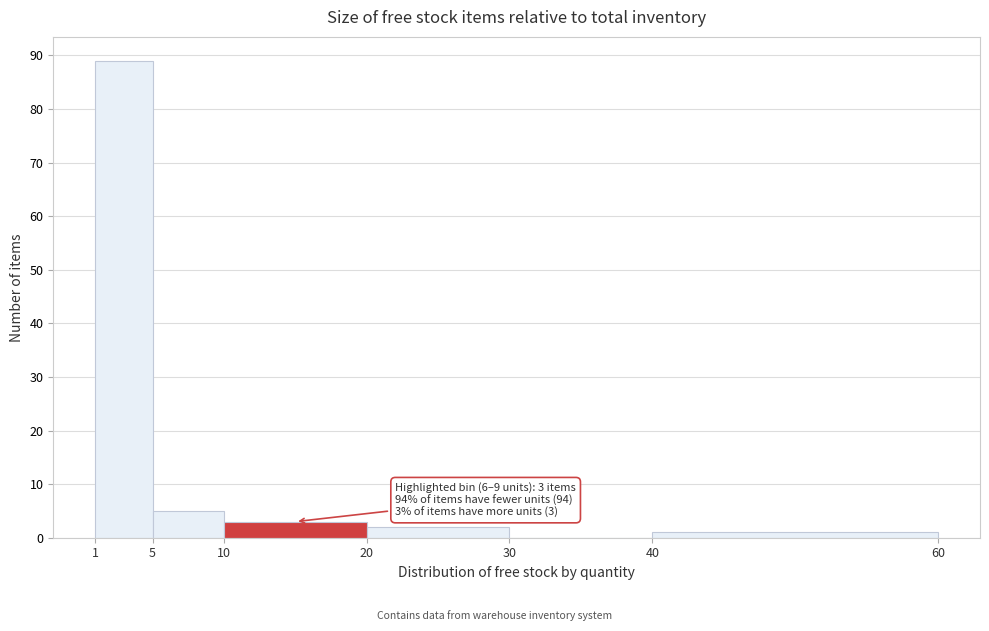

Over which range of the x-axis is the bar tallest?

1 to 5